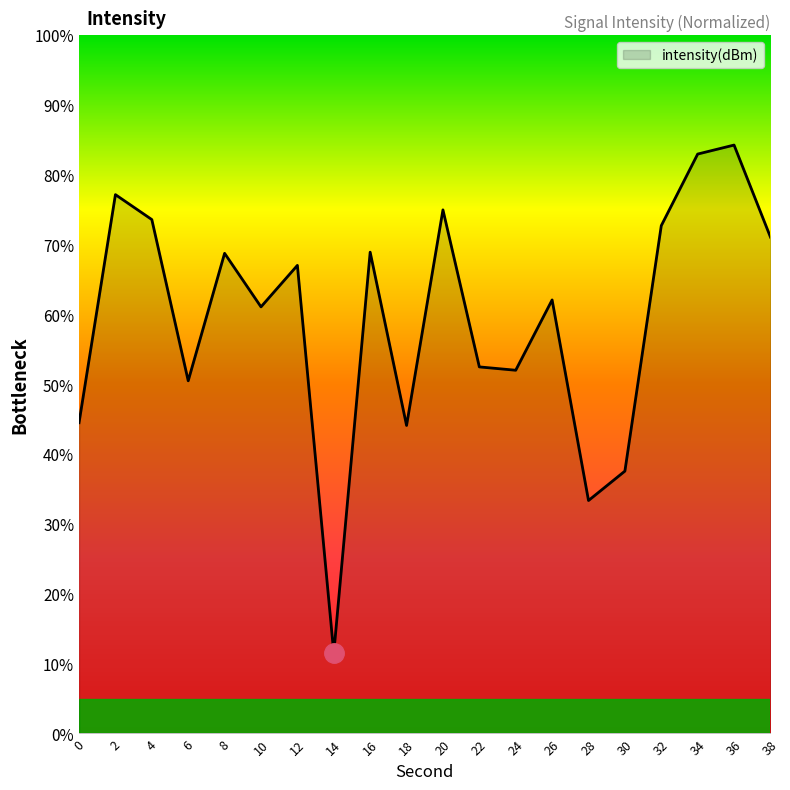

Between 0 and 32, which is larger?

32